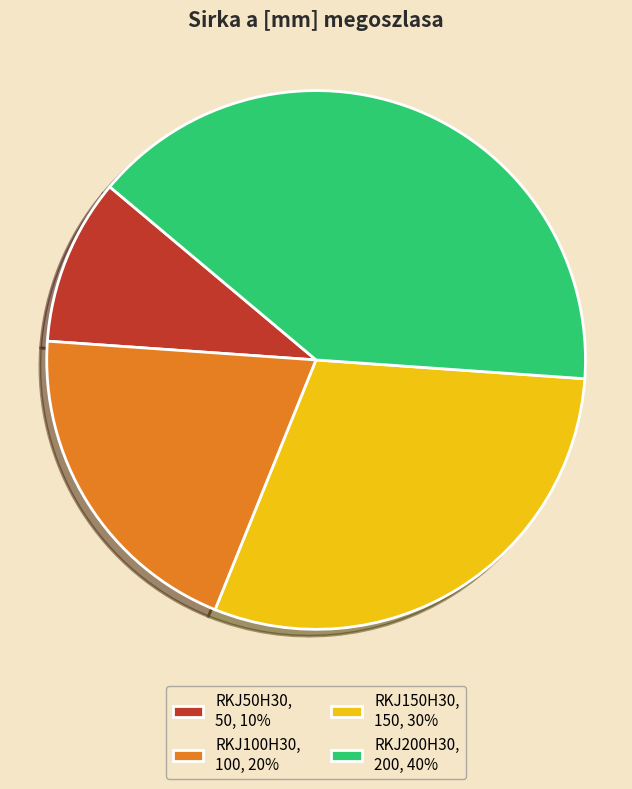

Is it true that RKJ150H30 is 30% of the pie?

True